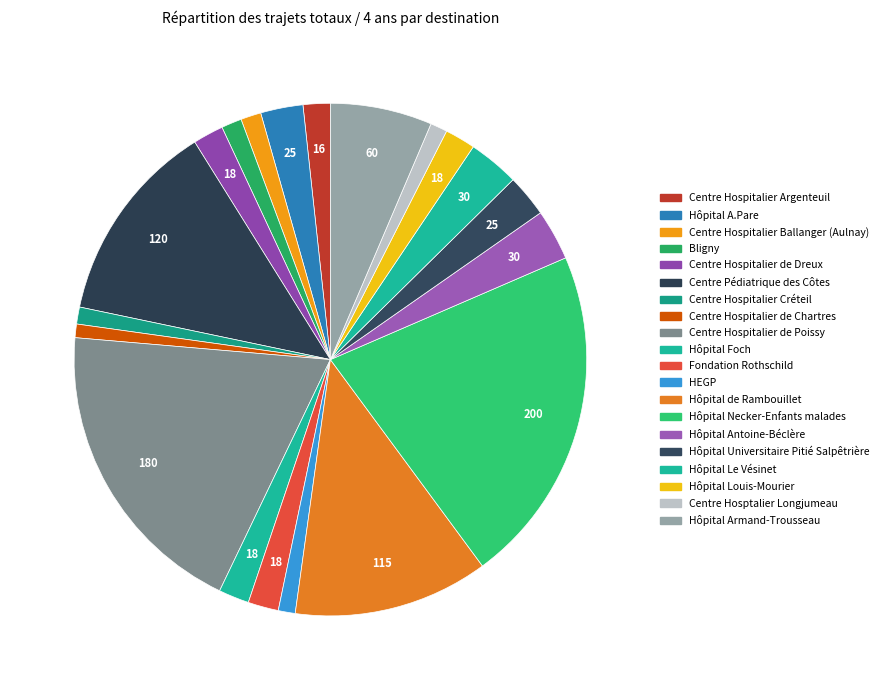

Count the number of slices in the pie.

20